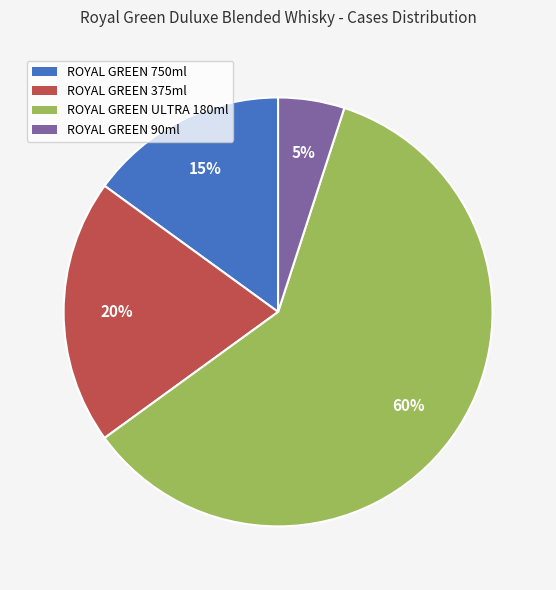

Which has a higher value, ROYAL GREEN 375ml or ROYAL GREEN 90ml?

ROYAL GREEN 375ml